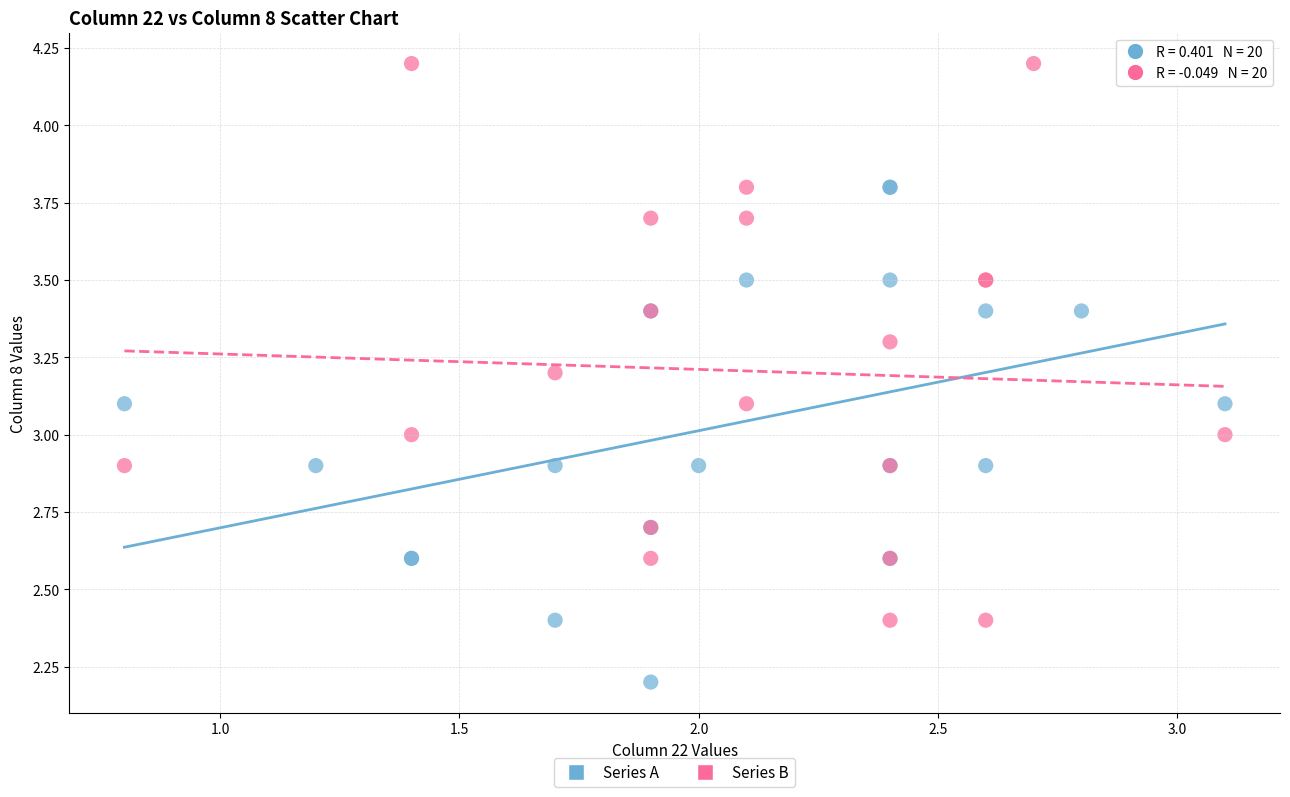

Which series has the widest spread of Y values?

Series B